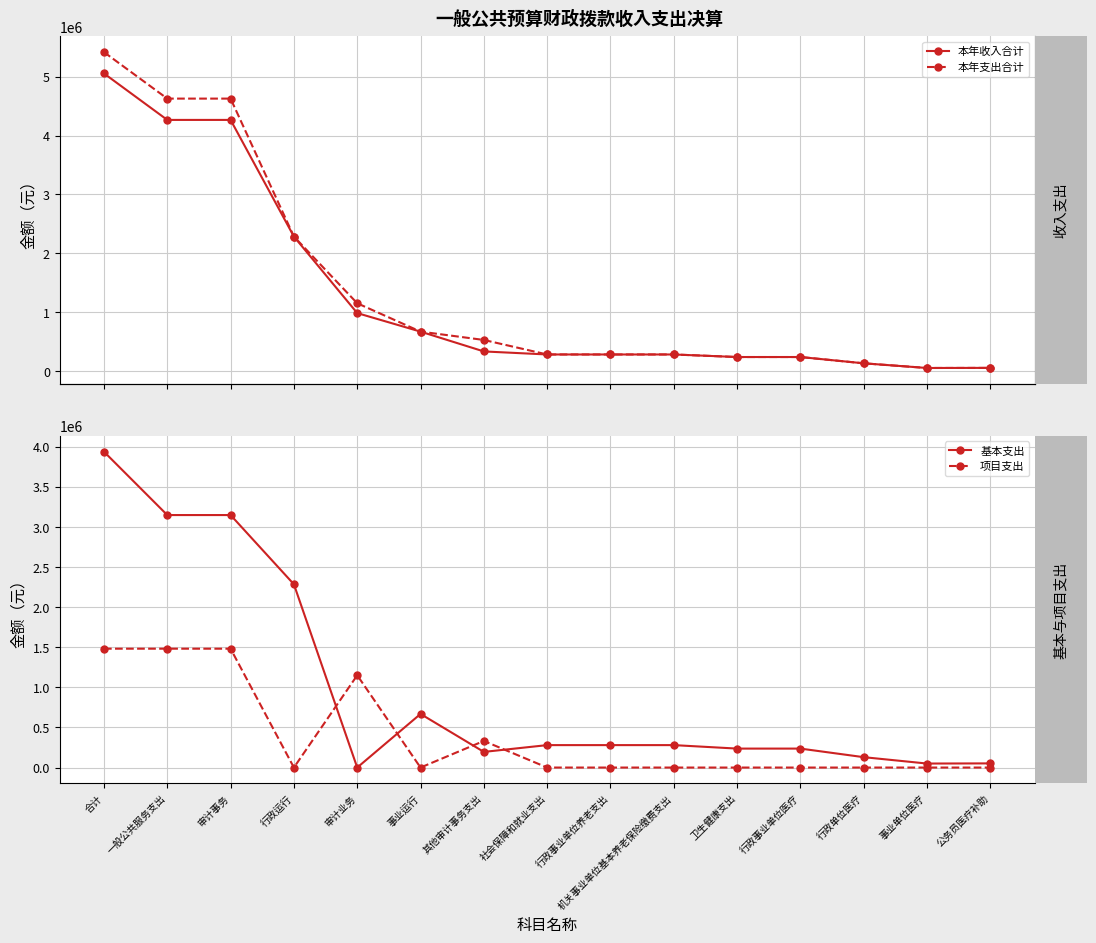

At which category does 项目支出 reach its first local valley?

行政运行